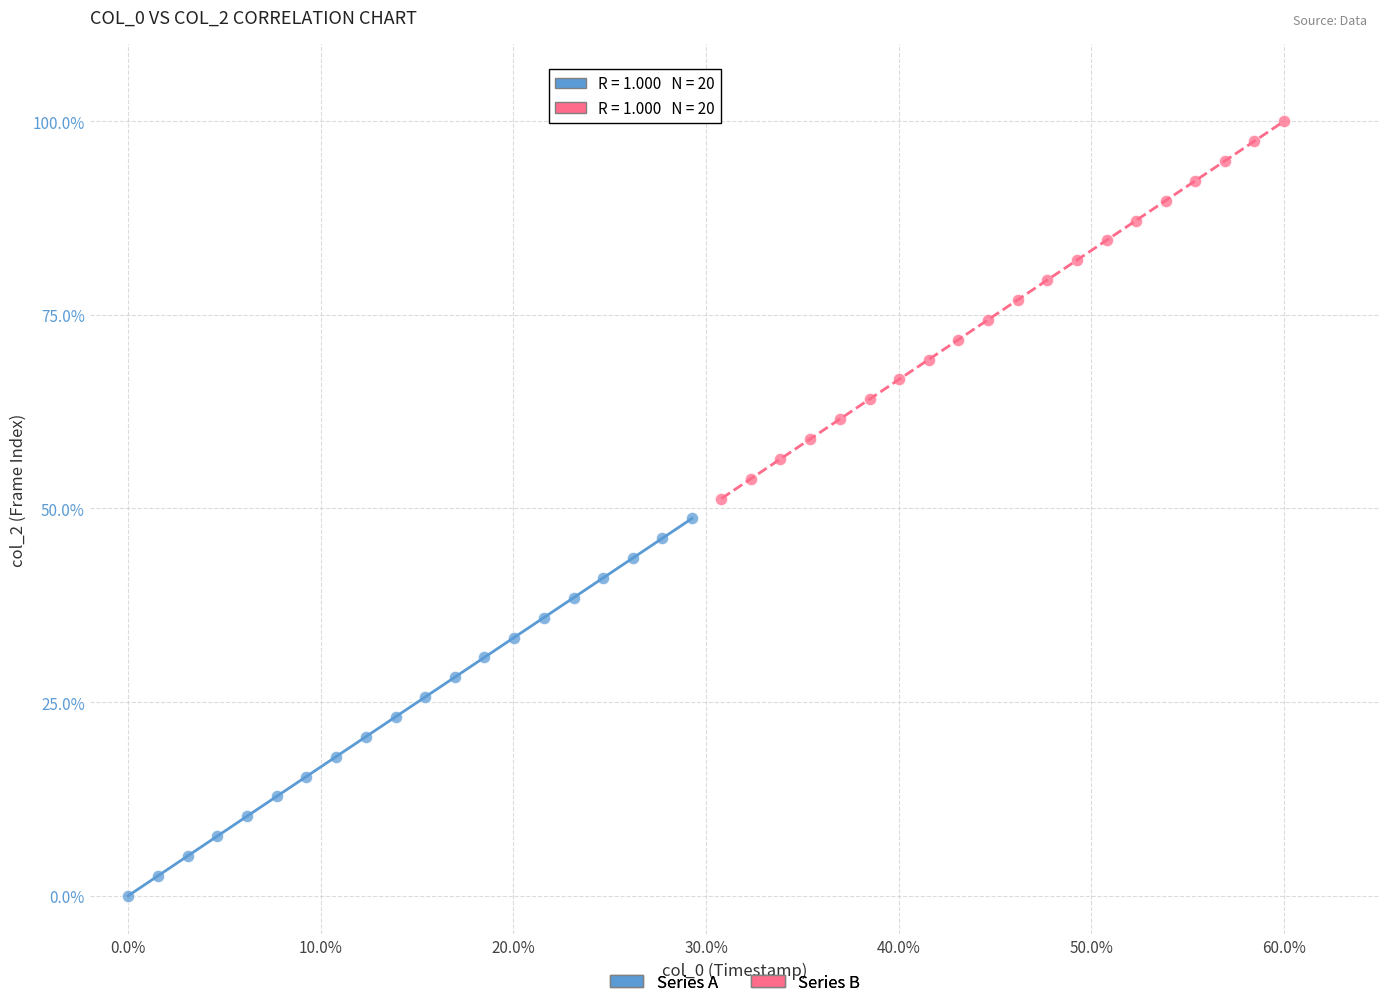

Which series reaches the maximum Y coordinate?

Series B